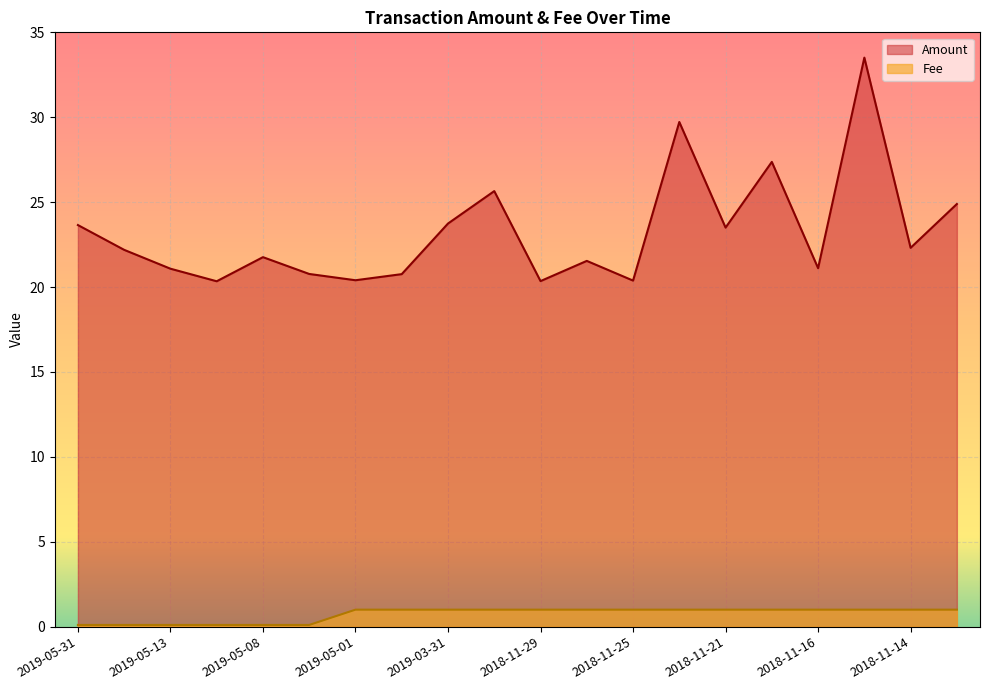

What is the lowest value of the Fee series?

0.1